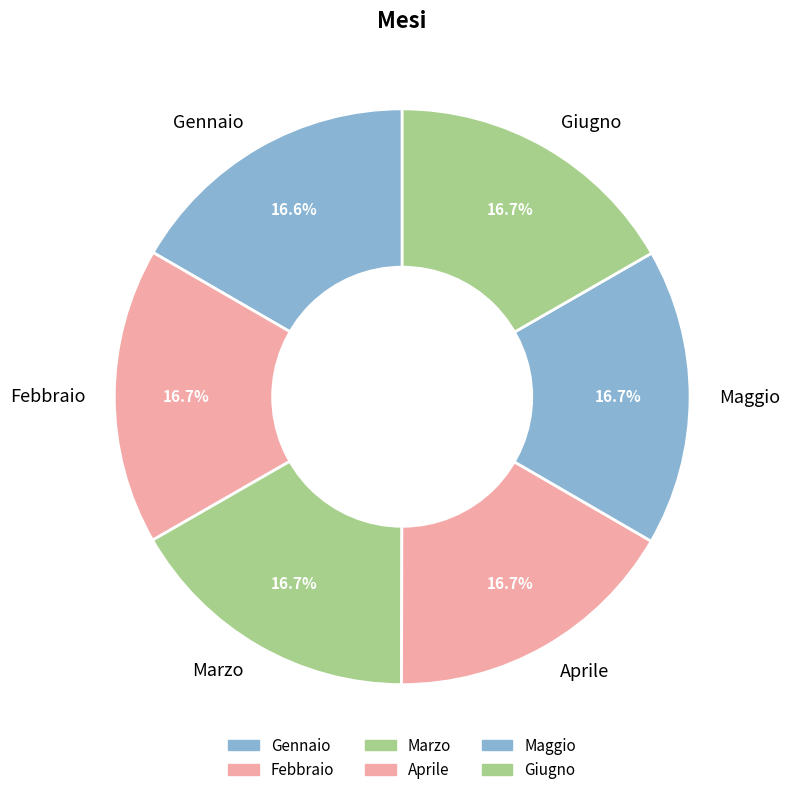

How much of the chart is everything except Gennaio?

83.4%